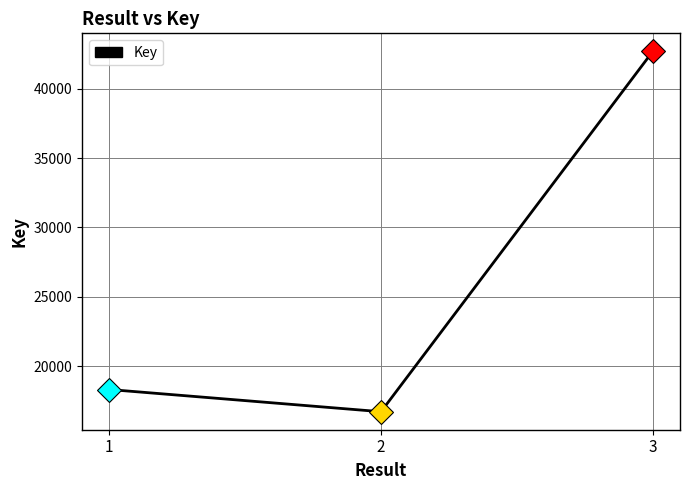

Which label corresponds to the largest value in the chart?

3